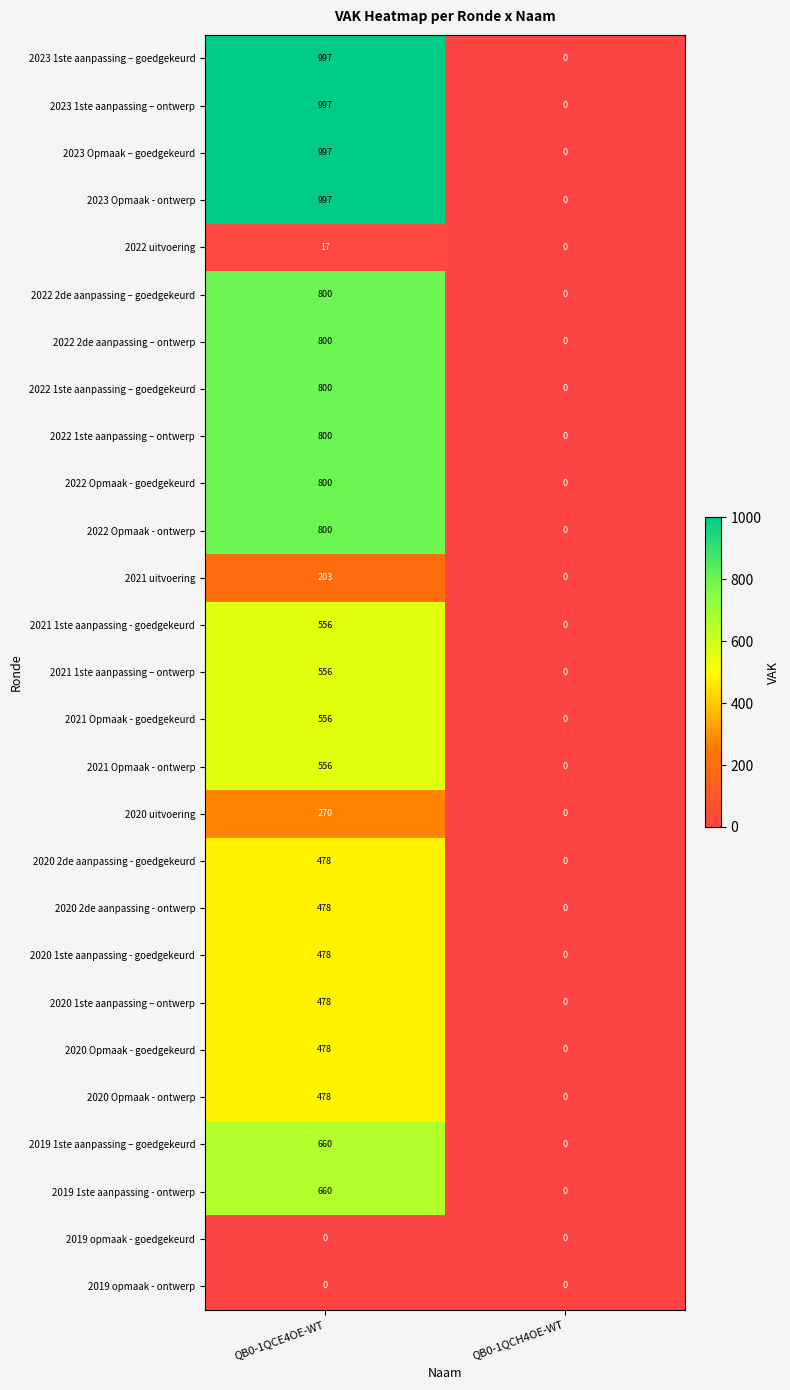

What is the highest value of the 2022 2de aanpassing – ontwerp series?

800